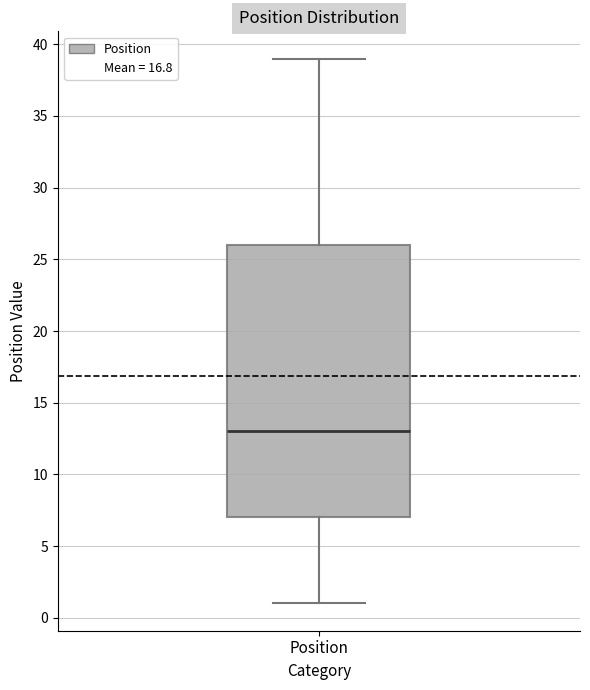

Transcribe this box plot: give where the median line is, the range the box spans, and where the two whiskers end, as read against the y-axis. The values are not printed on the chart, so give them approximately, as read against the axis.

median 13, box 7 to 26, whiskers 1 to 39